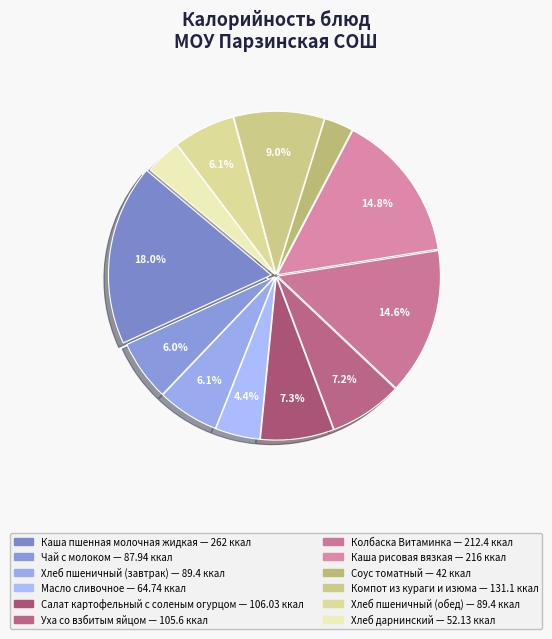

Is the sum of Салат картофельный с соленым огурцом and Хлеб пшеничный (завтрак) greater than half?

No